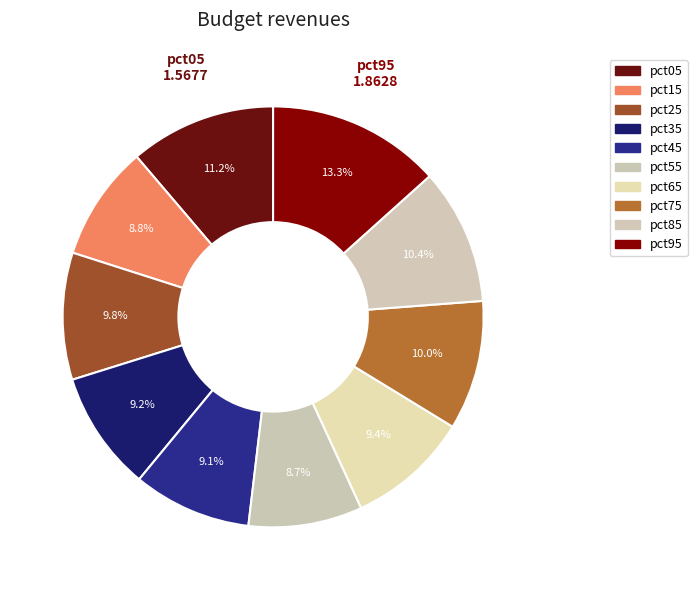

How many segments does this pie chart have?

10